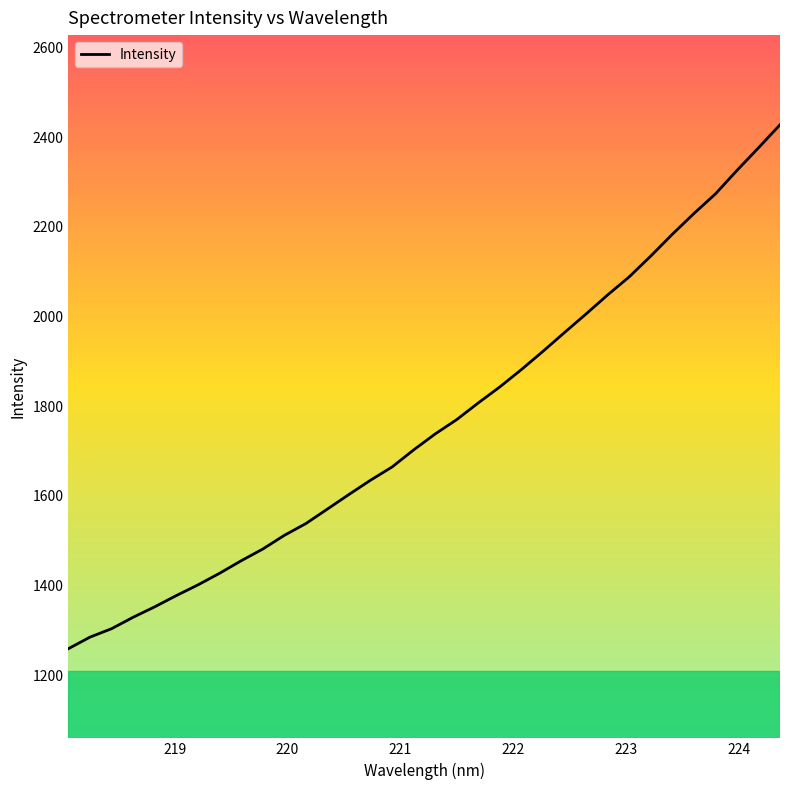

What is the difference between the maximum and minimum values?

1168.6